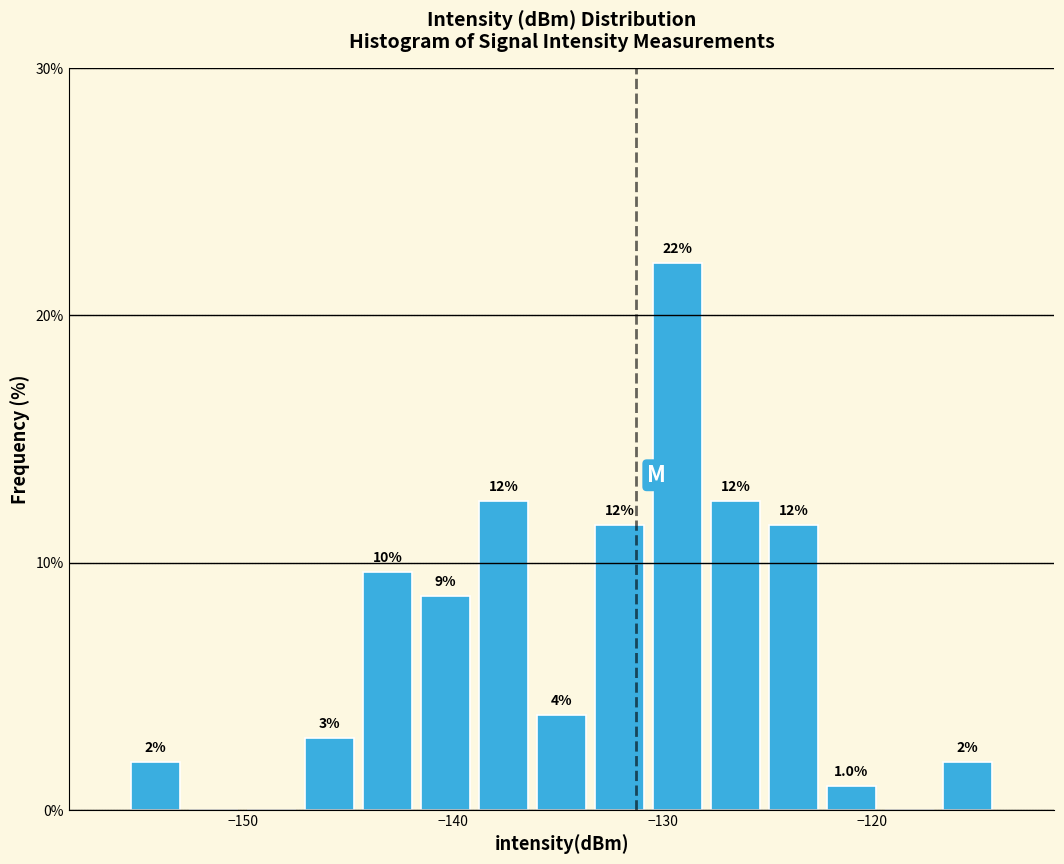

Read against the x-axis, roughly where is the centre of the tallest bar?

-129